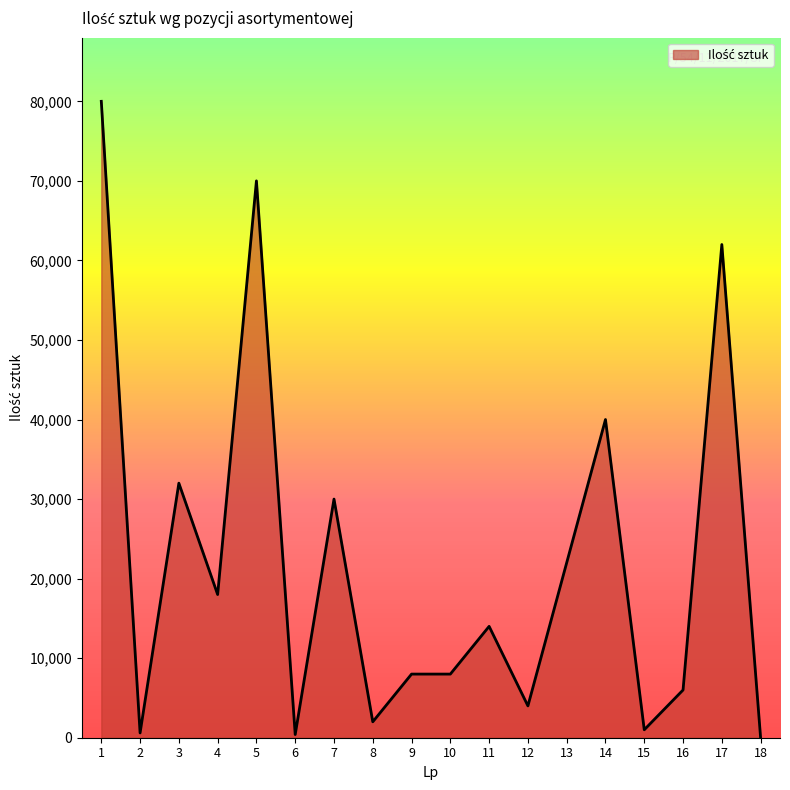

At which category does the data reach its first local peak?

3